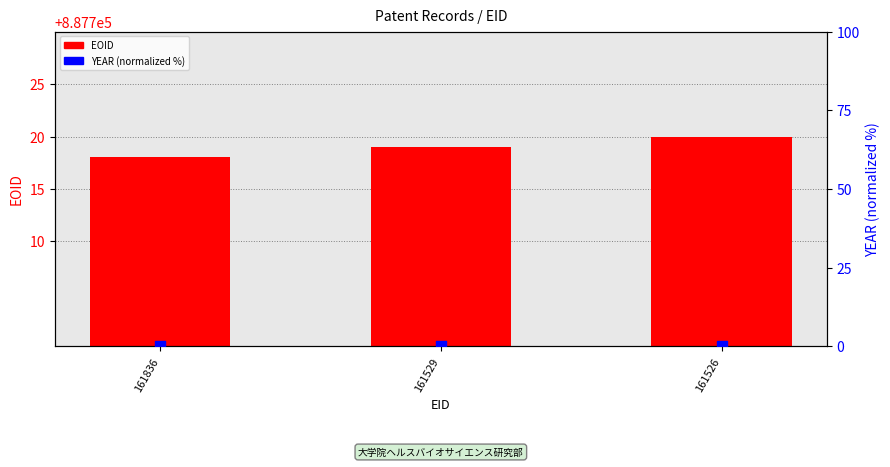

What are all the series names shown in the legend?

EOID, YEAR (normalized %)